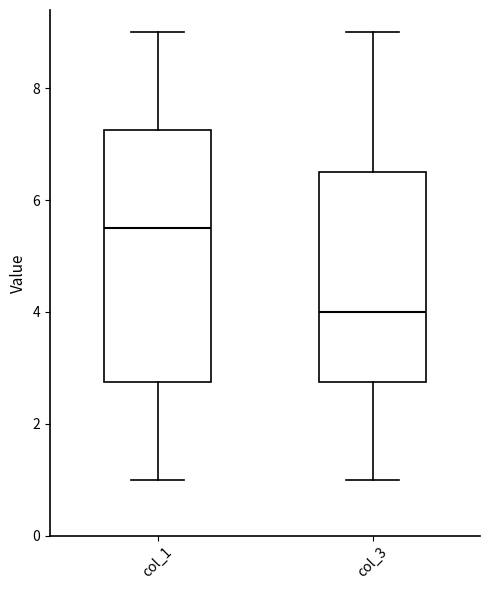

Comparing the boxes themselves (not the whiskers), which one is the tallest?

col_1